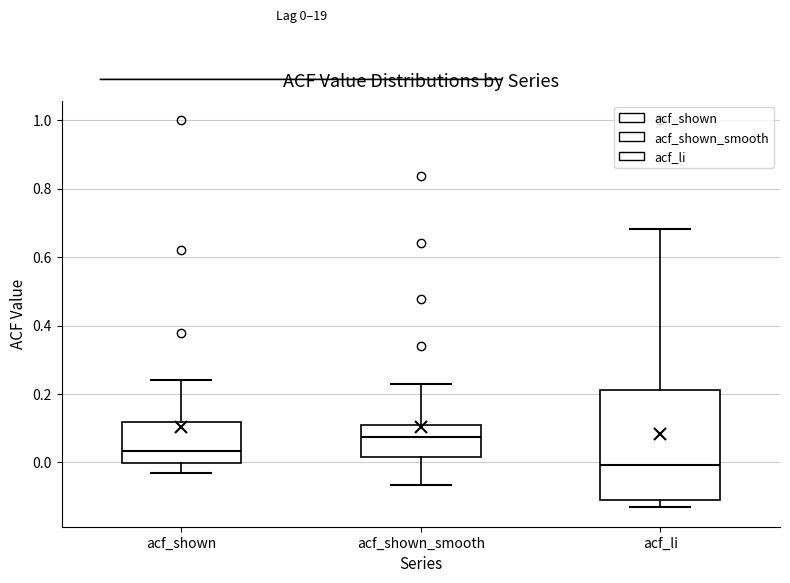

Comparing the boxes themselves (not the whiskers), which one is the tallest?

acf_li